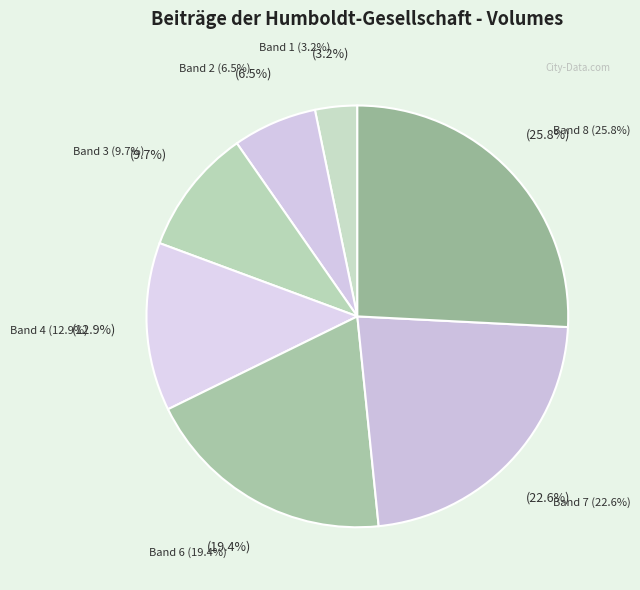

What is the total percentage of Band 1 and Band 3?

12.9%